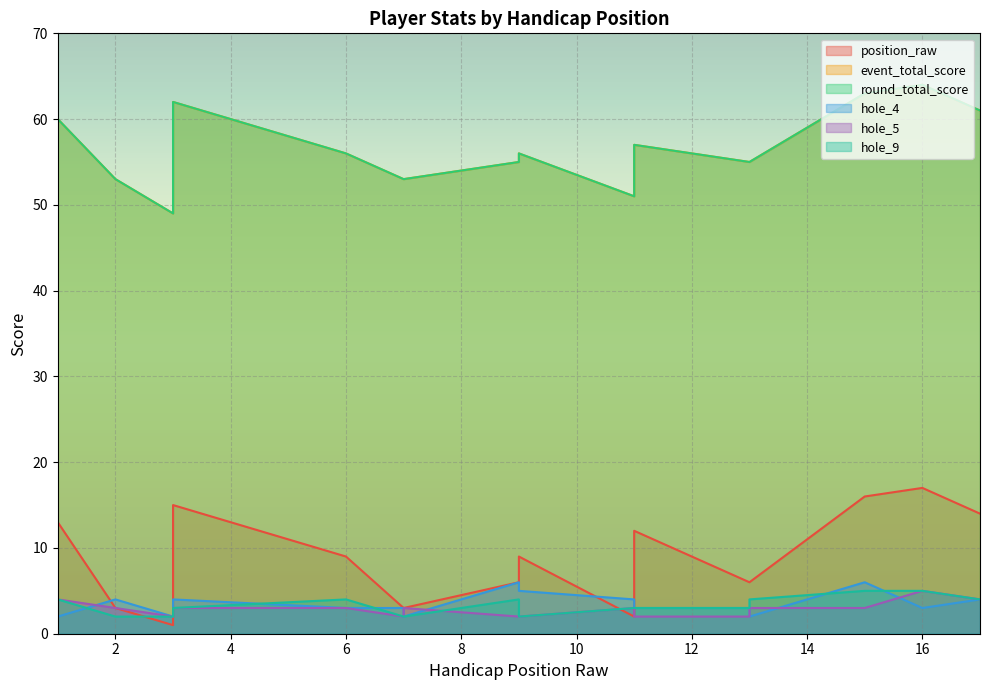

How many interior local valleys does the hole_4 series have?

4